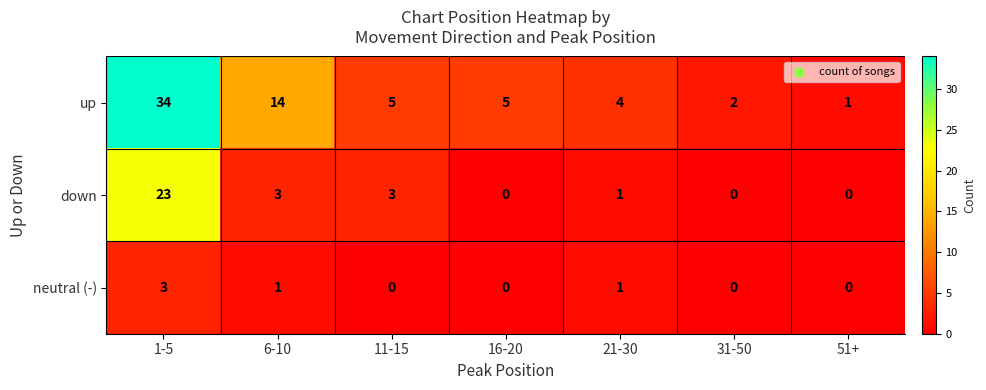

Rank the series by their average value, from highest to lowest.

up, down, neutral (-)